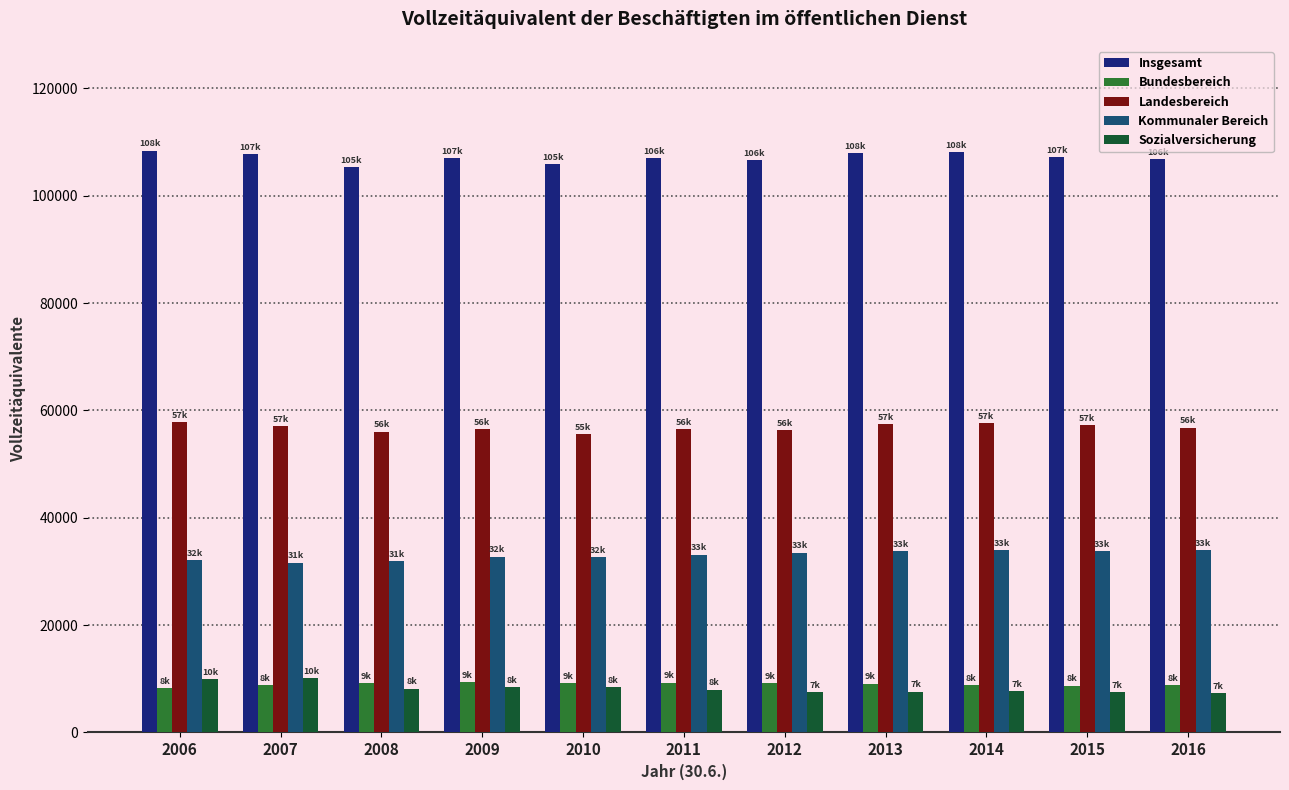

What is the difference between the maximum and minimum values in the Sozialversicherung series?

2840